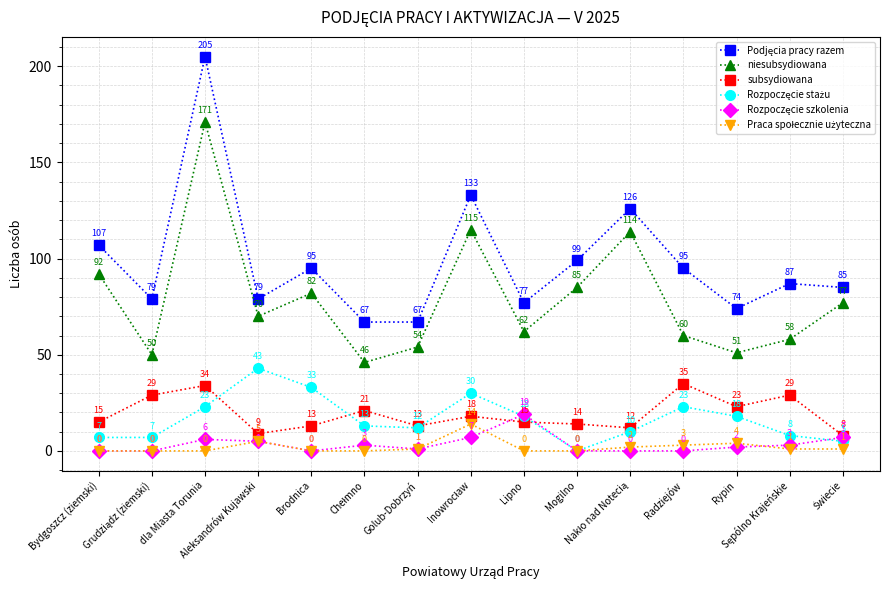

How many interior local valleys does the niesubsydiowana series have?

5